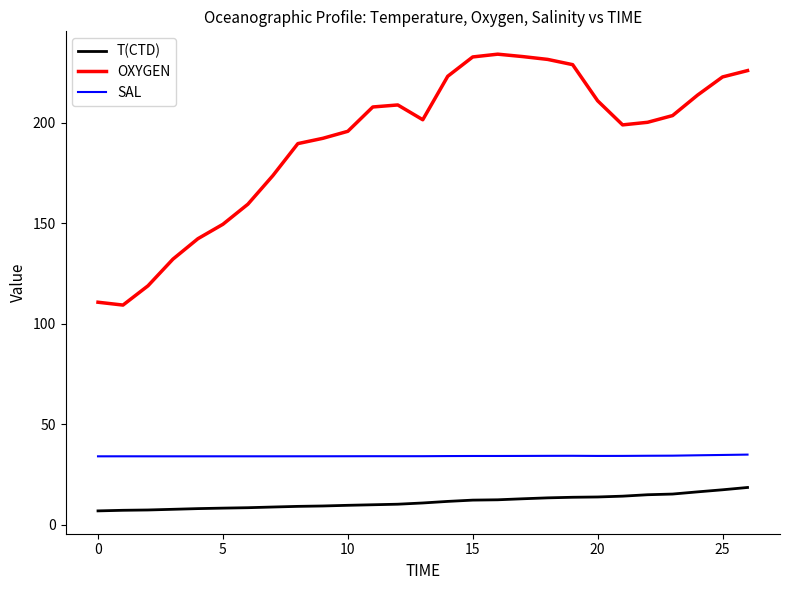

True or false: OXYGEN and T(CTD) intersect in this chart.

False